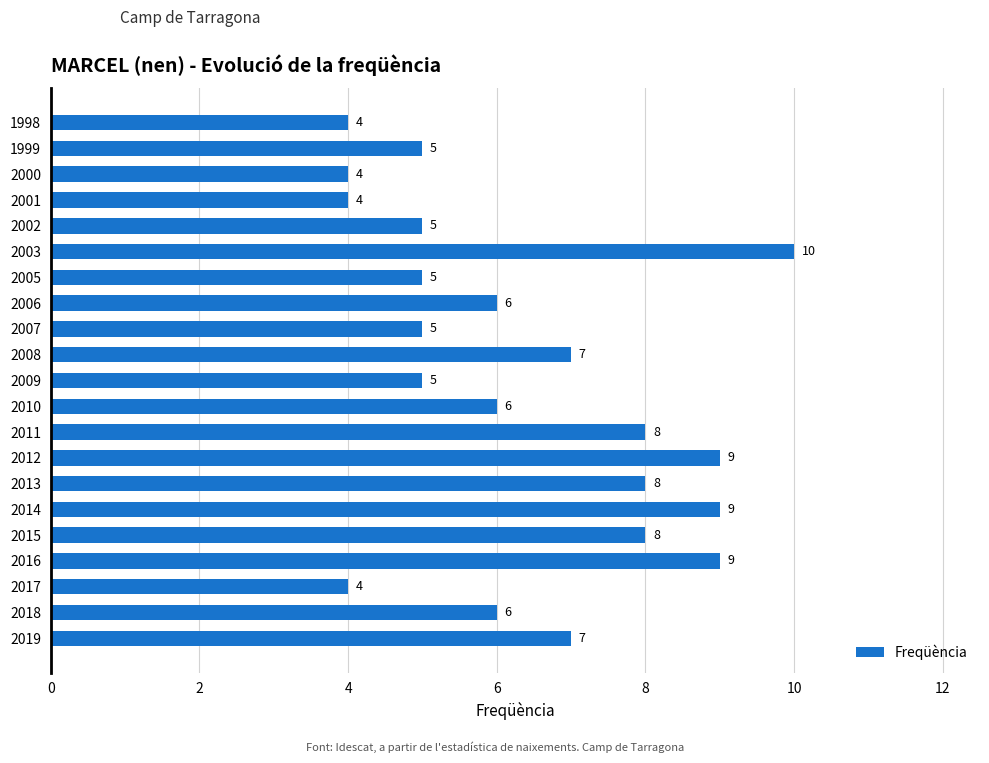

Which has a higher value, 2016 or 2011?

2016